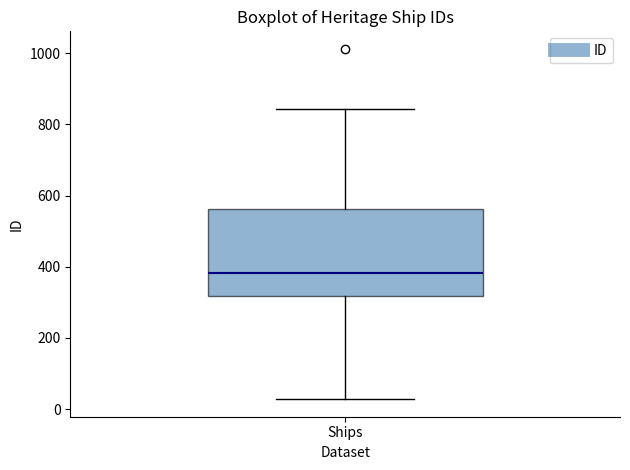

Read this box plot against the y-axis: the position of the median line, the range covered by the box, and the ends of both whiskers. The values are not printed on the chart, so give them approximately, as read against the axis.

median 380, box 320 to 560, whiskers 20 to 840